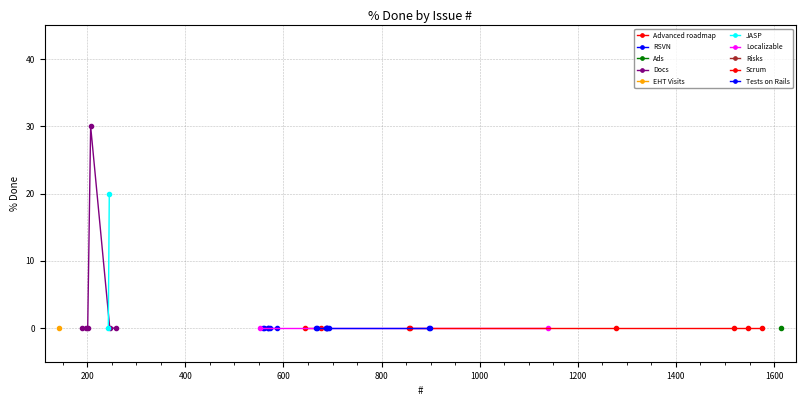

What is the sum of the values at 207 and 245?

50